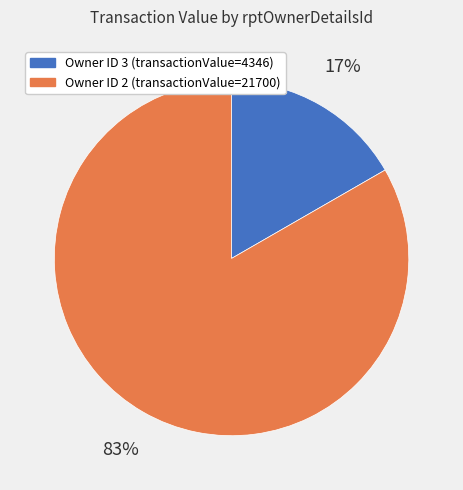

Does any single category account for the majority?

Yes